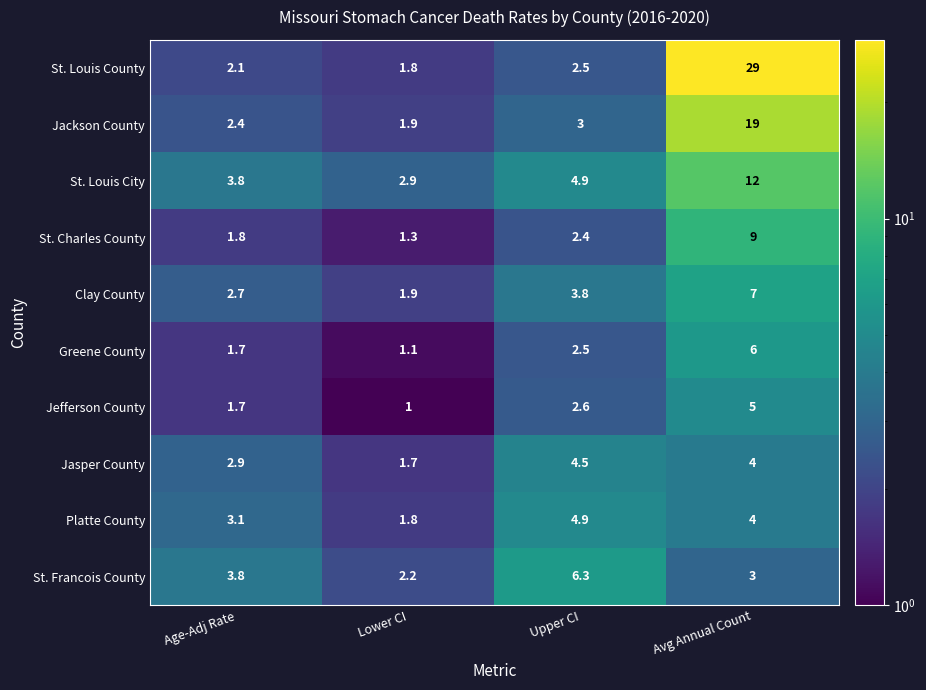

Rank the categories by Platte County value from lowest to highest.

Lower CI, Age-Adj Rate, Avg Annual Count, Upper CI